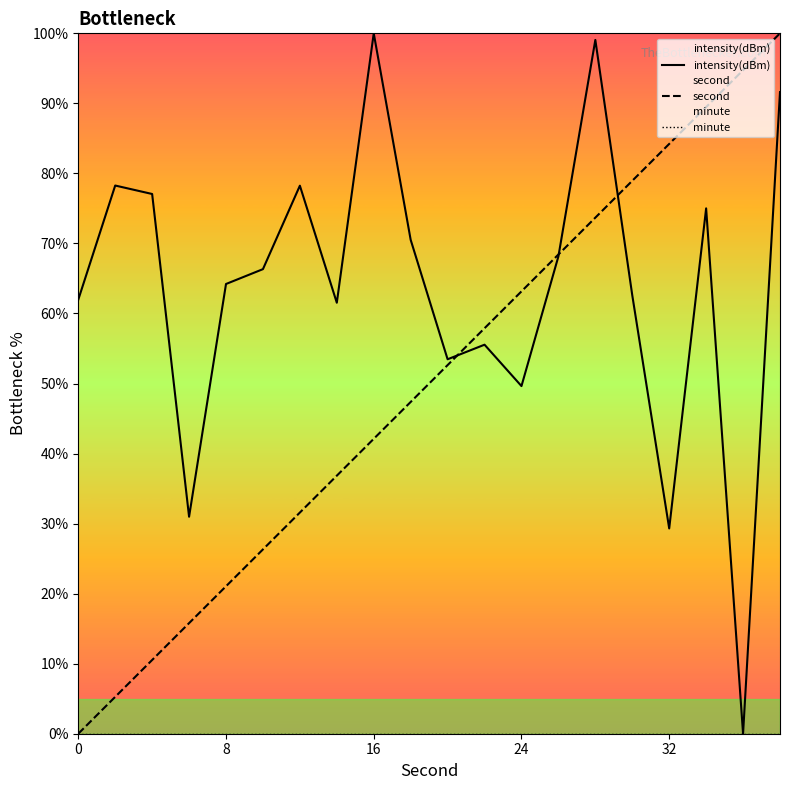

How many values in the intensity(dBm) series are below 66?

10